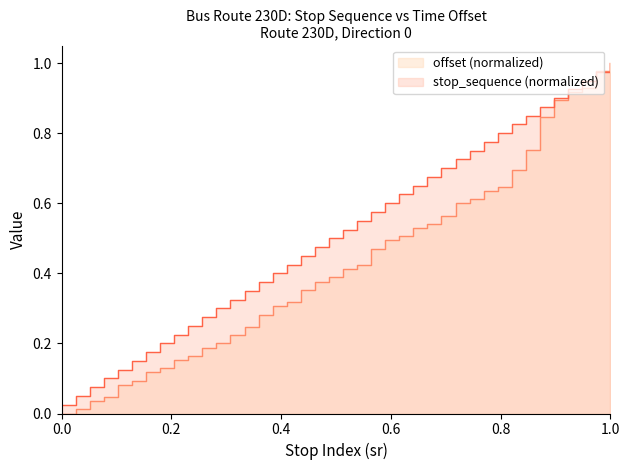

What is the difference between the maximum and minimum values in the stop_sequence series?

1.0